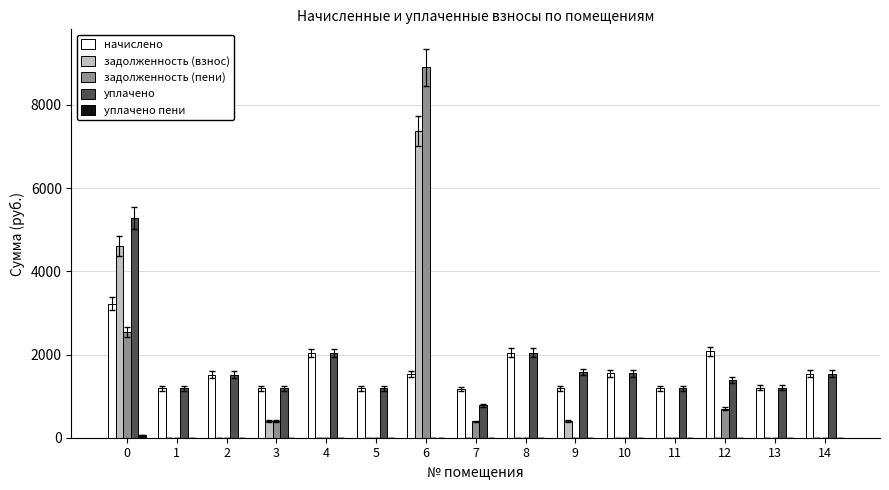

At which category is the sum across all series the highest?

6